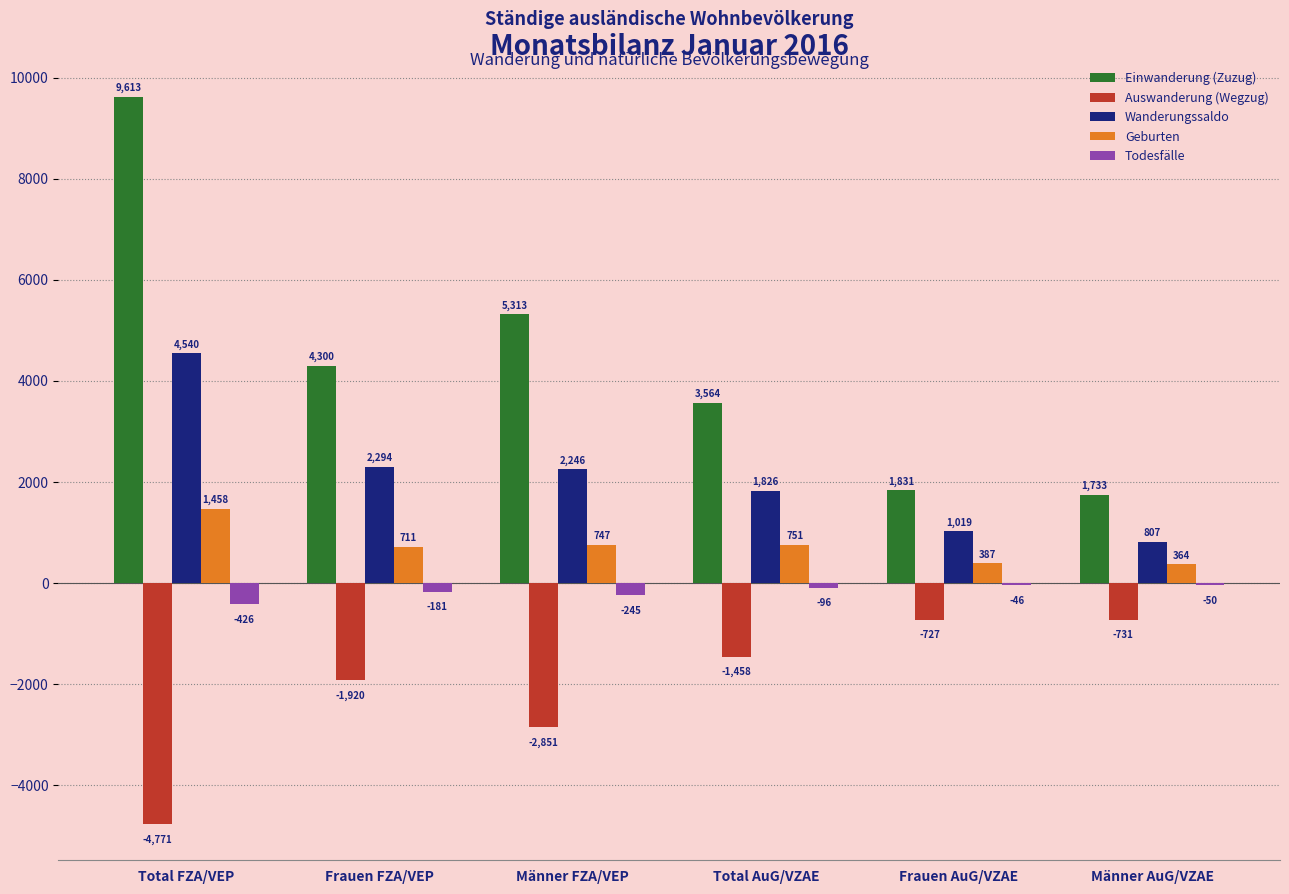

Reading left to right, transcribe all the data shown in this chart.

Einwanderung (Zuzug): Total FZA/VEP=9613	Frauen FZA/VEP=4300	Männer FZA/VEP=5313	Total AuG/VZAE=3564	Frauen AuG/VZAE=1831	Männer AuG/VZAE=1733
Auswanderung (Wegzug): Total FZA/VEP=-4771	Frauen FZA/VEP=-1920	Männer FZA/VEP=-2851	Total AuG/VZAE=-1458	Frauen AuG/VZAE=-727	Männer AuG/VZAE=-731
Wanderungssaldo: Total FZA/VEP=4540	Frauen FZA/VEP=2294	Männer FZA/VEP=2246	Total AuG/VZAE=1826	Frauen AuG/VZAE=1019	Männer AuG/VZAE=807
Geburten: Total FZA/VEP=1458	Frauen FZA/VEP=711	Männer FZA/VEP=747	Total AuG/VZAE=751	Frauen AuG/VZAE=387	Männer AuG/VZAE=364
Todesfälle: Total FZA/VEP=-426	Frauen FZA/VEP=-181	Männer FZA/VEP=-245	Total AuG/VZAE=-96	Frauen AuG/VZAE=-46	Männer AuG/VZAE=-50